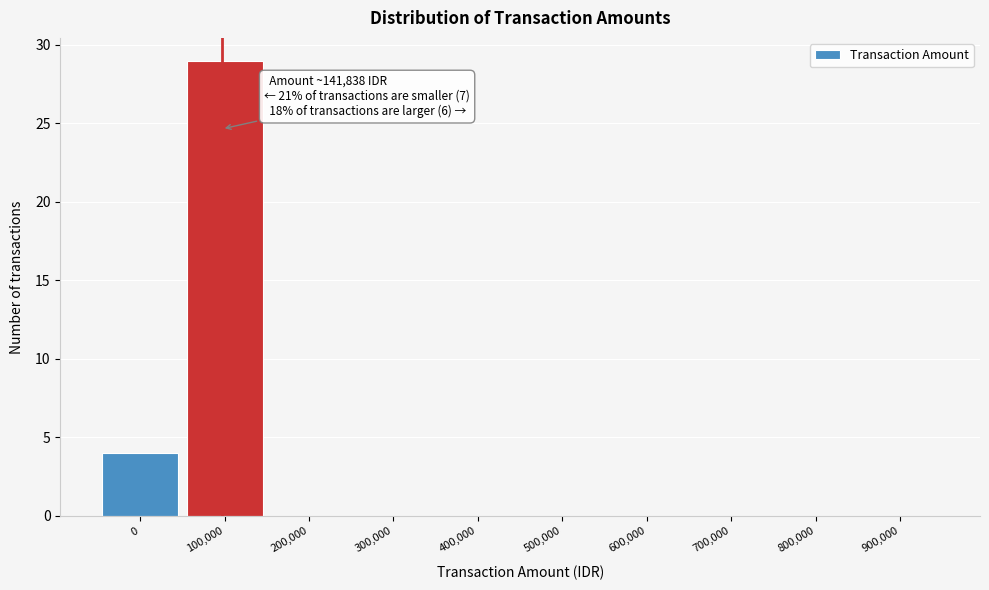

Reading left to right, what are all the values shown in this chart?

0=4	100,000=29	200,000=0	300,000=0	400,000=0	500,000=0	600,000=0	700,000=0	800,000=0	900,000=0